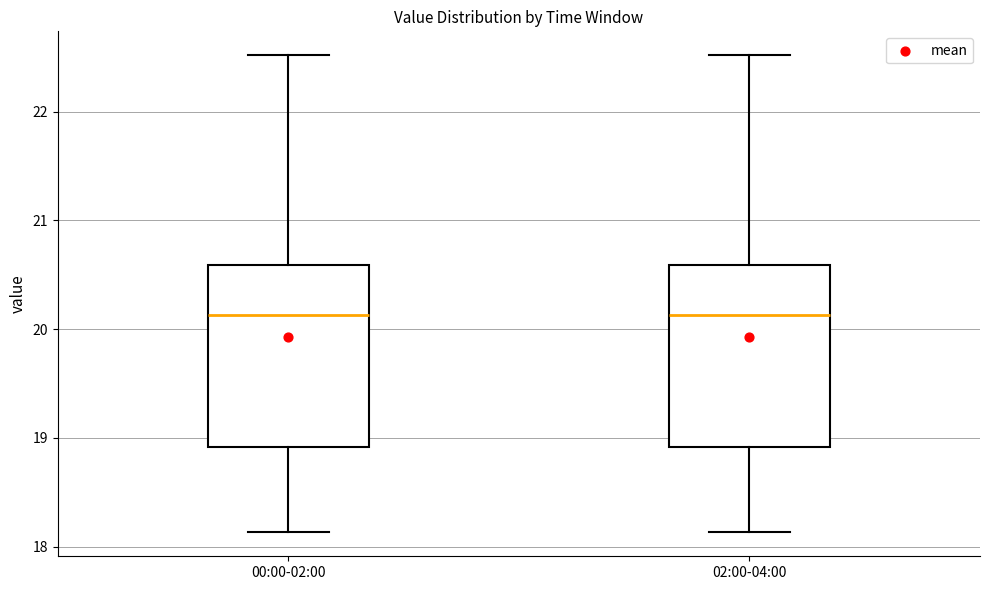

Reading left to right, read every box against the y-axis: the position of its median line, the range the box covers, and the ends of its whiskers. The values are not printed on the chart, so give them approximately, as read against the axis.

00:00-02:00: median 20.1, box 18.9 to 20.6, whiskers 18.1 to 22.5
02:00-04:00: median 20.1, box 18.9 to 20.6, whiskers 18.1 to 22.5